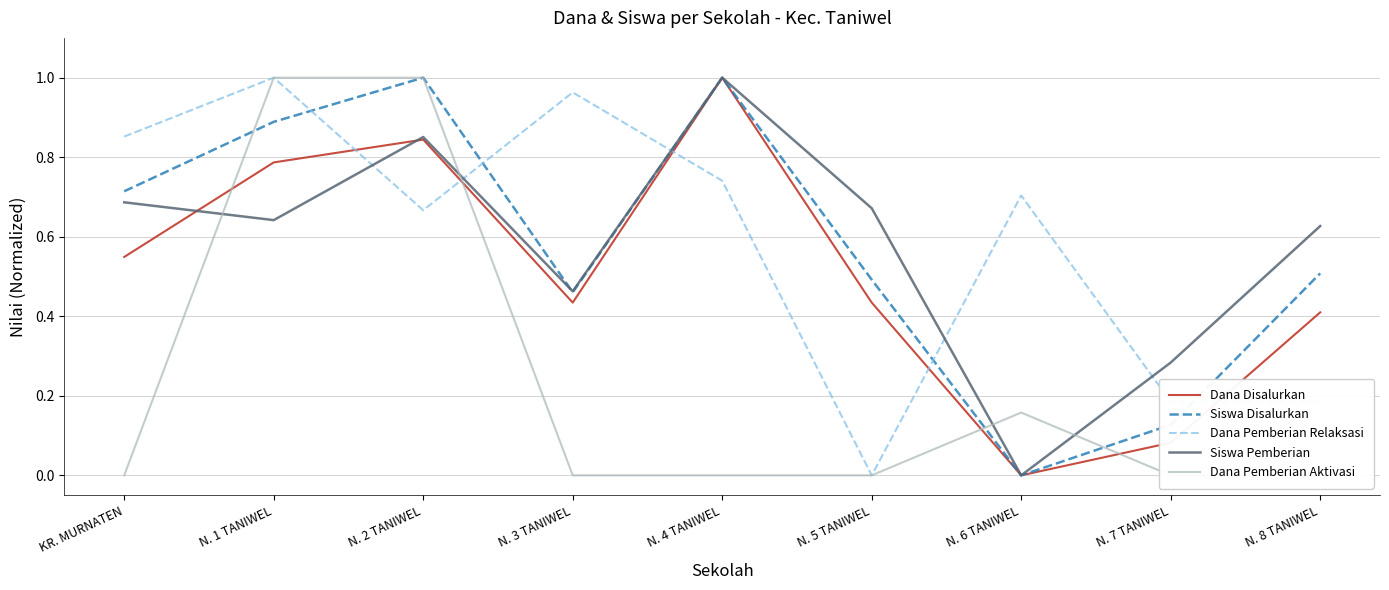

True or false: Dana Disalurkan has a value of 0.5 at KR. MURNATEN.

True